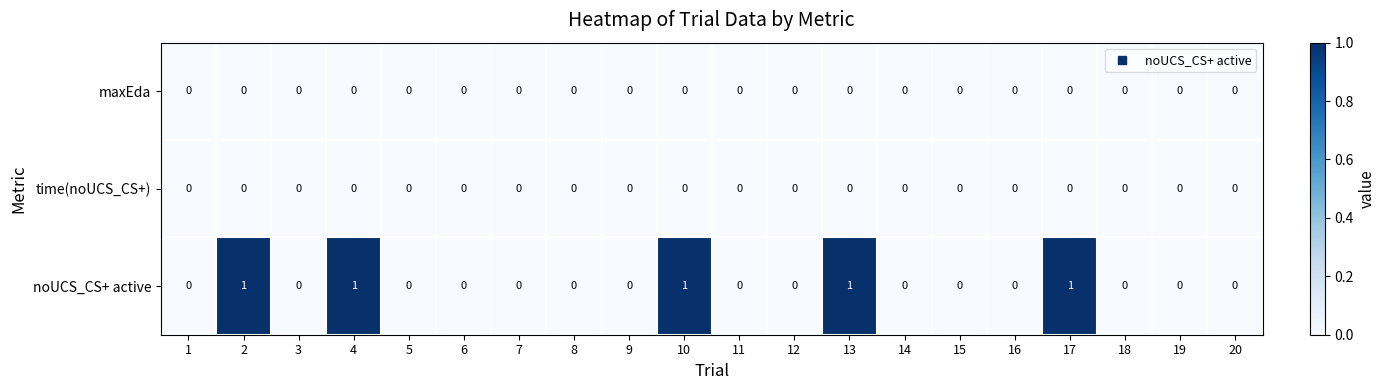

The value of noUCS_CS+ active at 17 is 2. True or false?

False